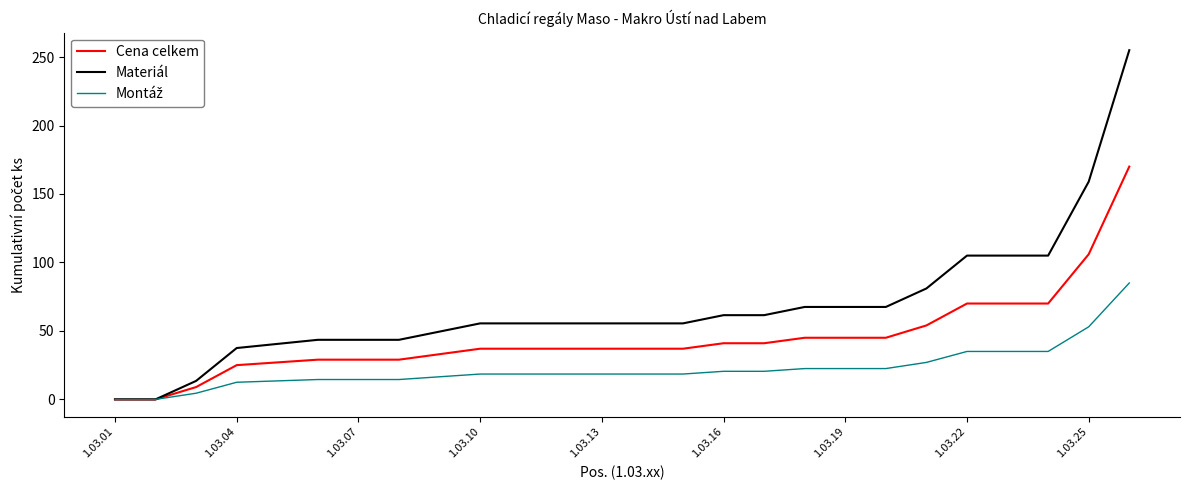

Which series has the widest spread of values?

Materiál